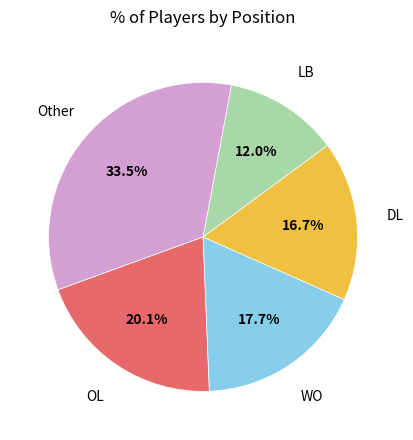

Is there any slice that represents more than half of the pie?

No